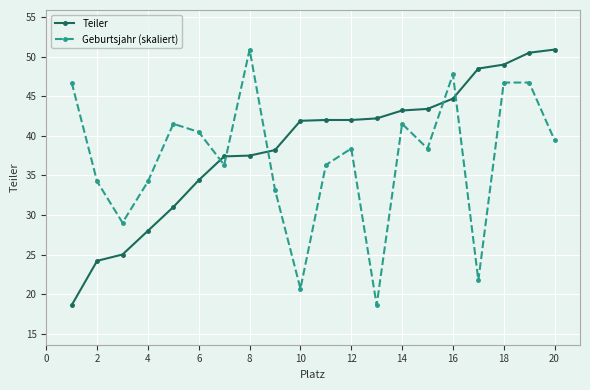

At how many categories does at least one series exceed 20?

20